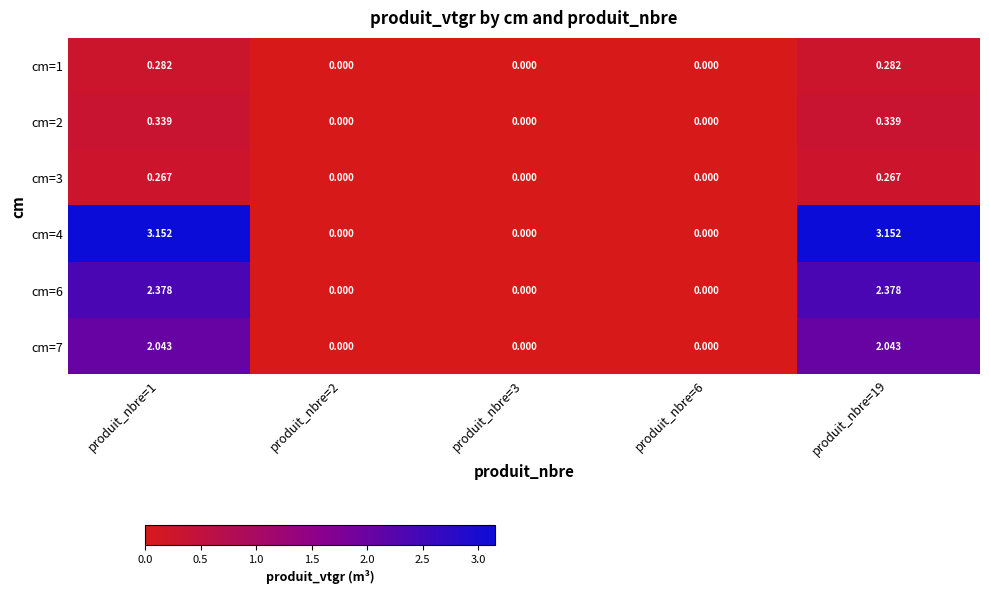

Is the value of cm=2 at produit_nbre=1 greater than the value of cm=4 at produit_nbre=19?

No